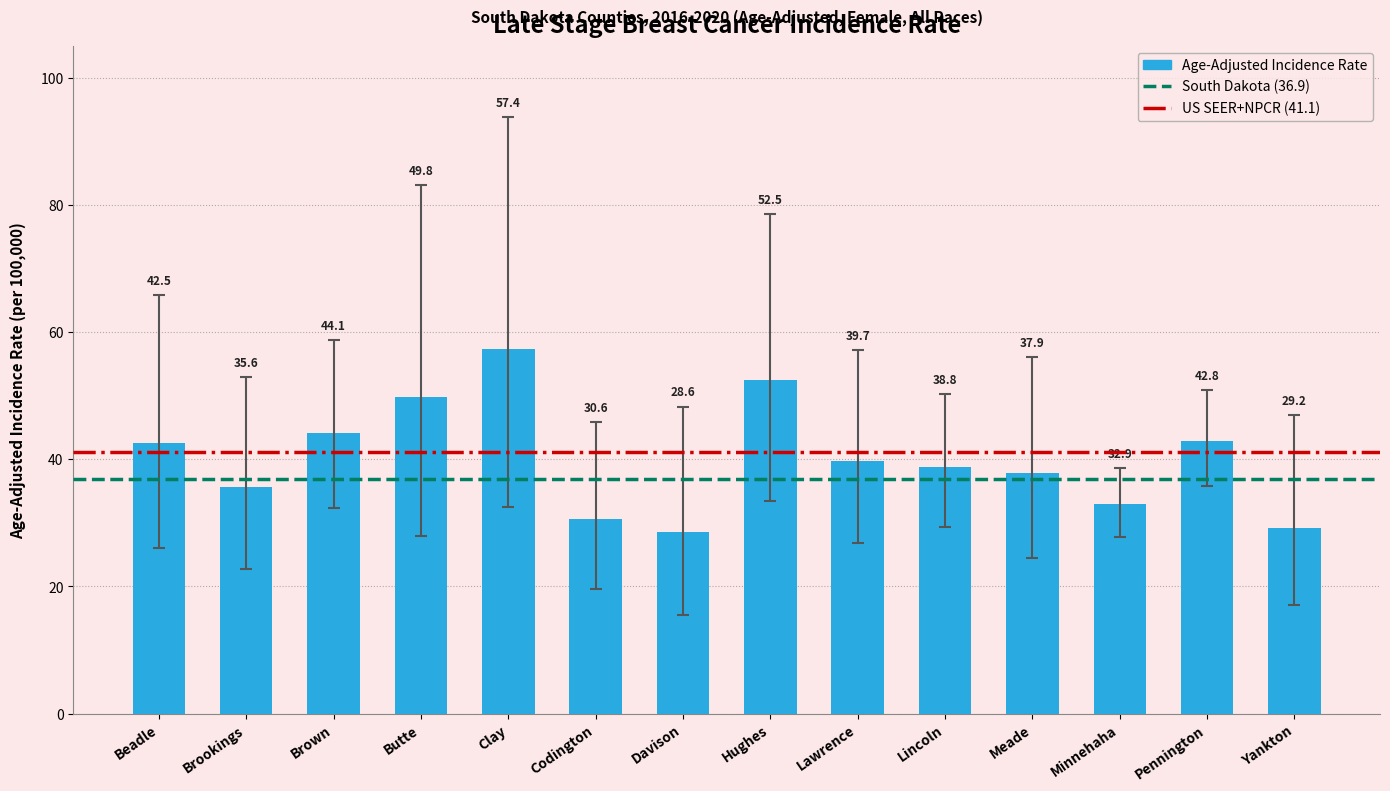

Which label corresponds to the largest value in the chart?

Clay